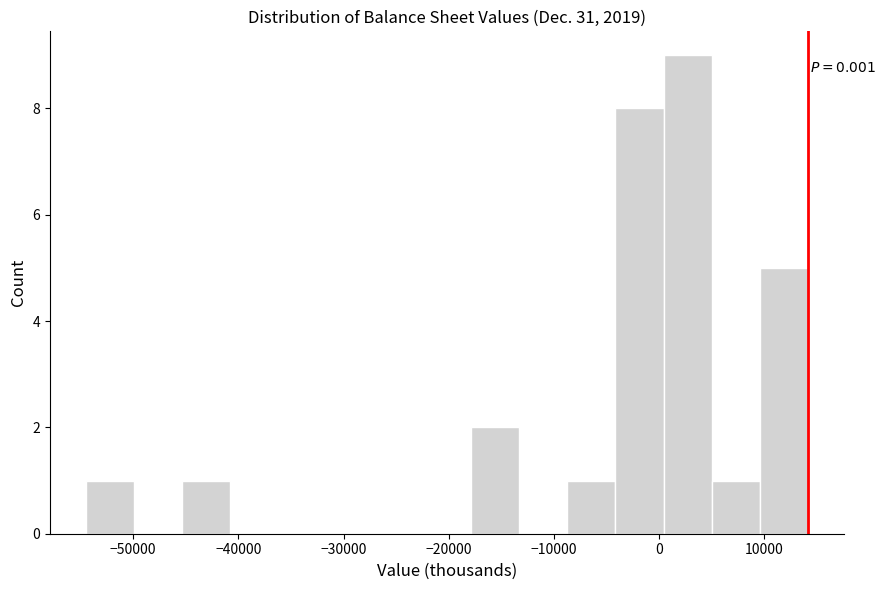

Over which range of the x-axis is the bar tallest?

0 to 5000